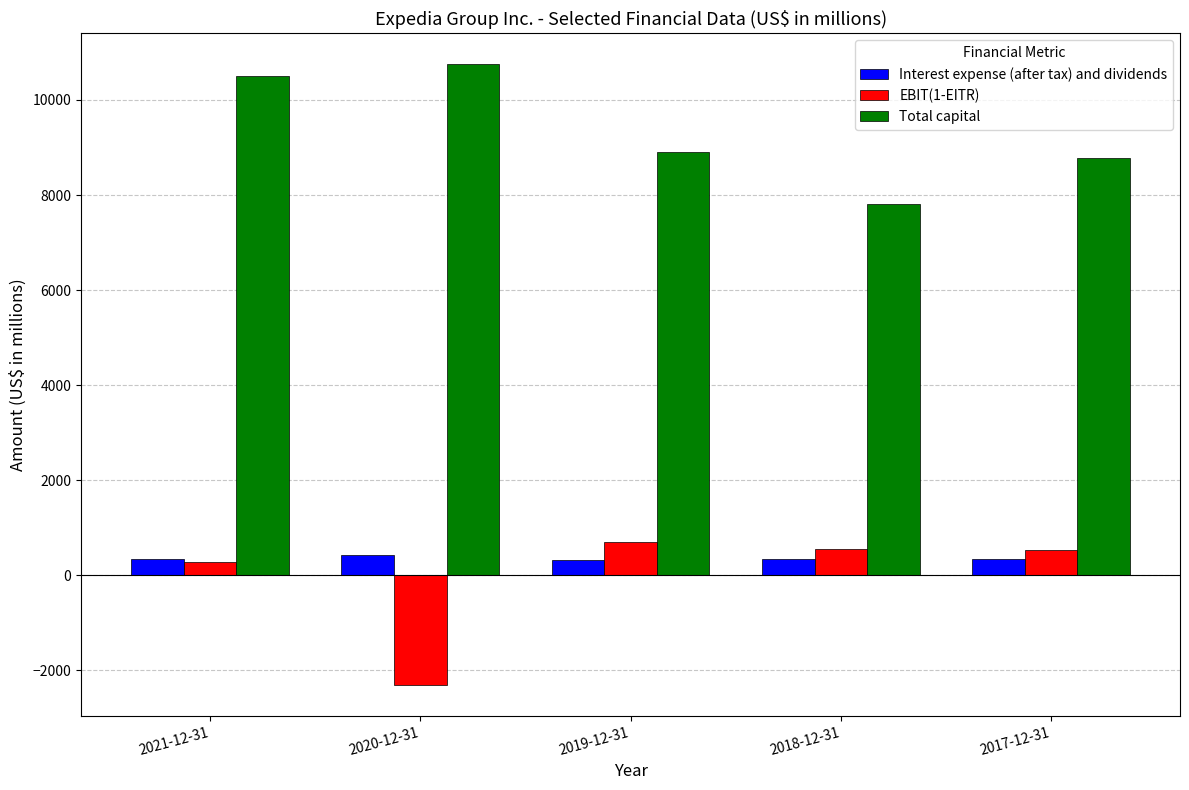

What is the difference between the Interest expense (after tax) and dividends values at 2017-12-31 and 2019-12-31?

15